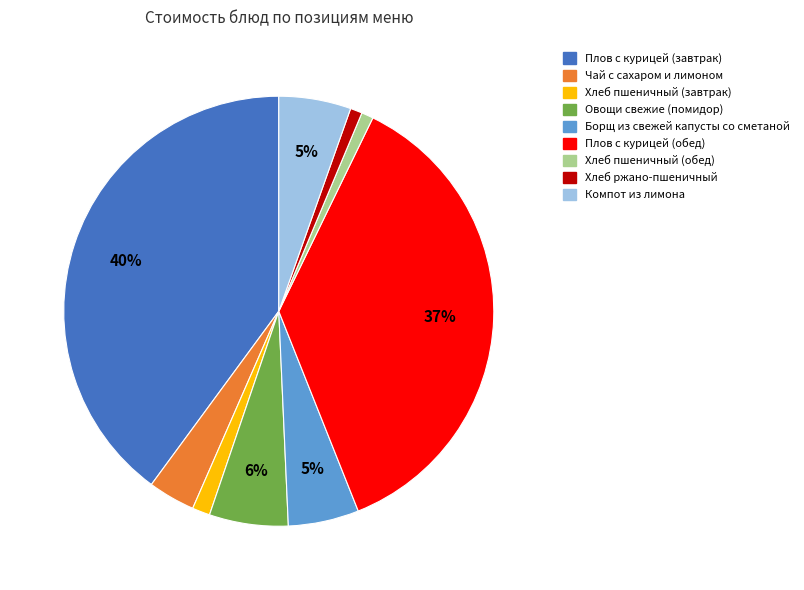

Which has a higher value, Овощи свежие (помидор) or Хлеб пшеничный (завтрак)?

Овощи свежие (помидор)